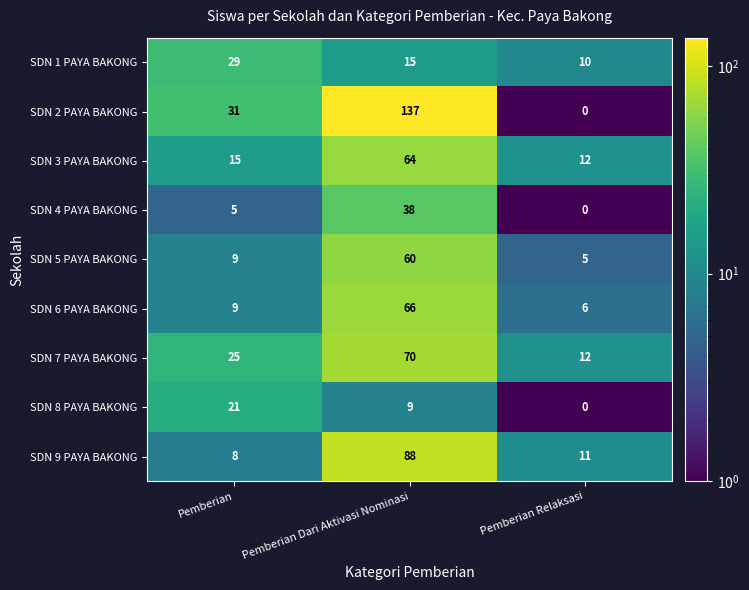

Which category has the lowest value in the SDN 6 PAYA BAKONG series?

Pemberian Relaksasi